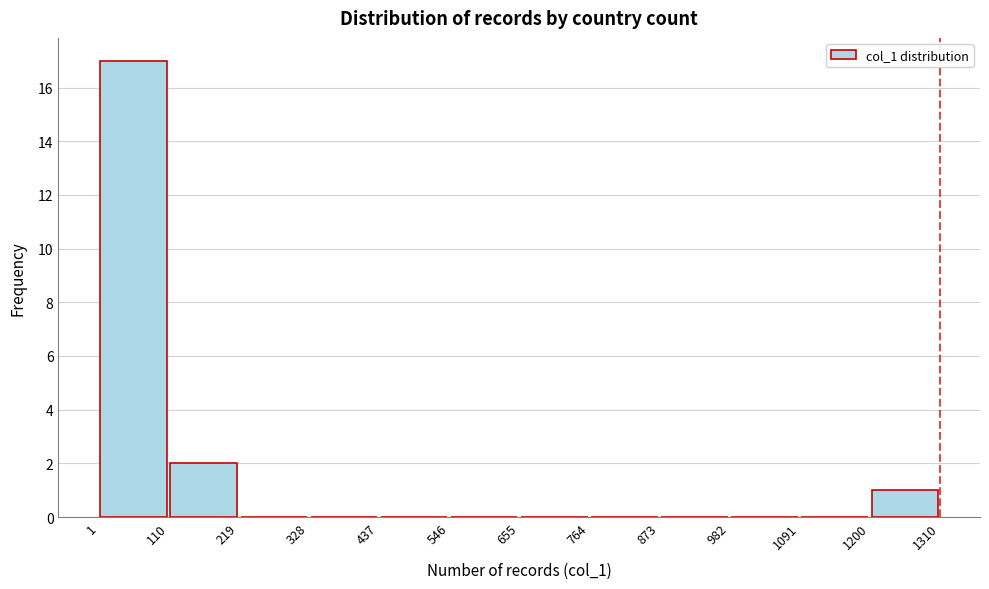

Which range on the x-axis has the tallest bar?

1 to 110